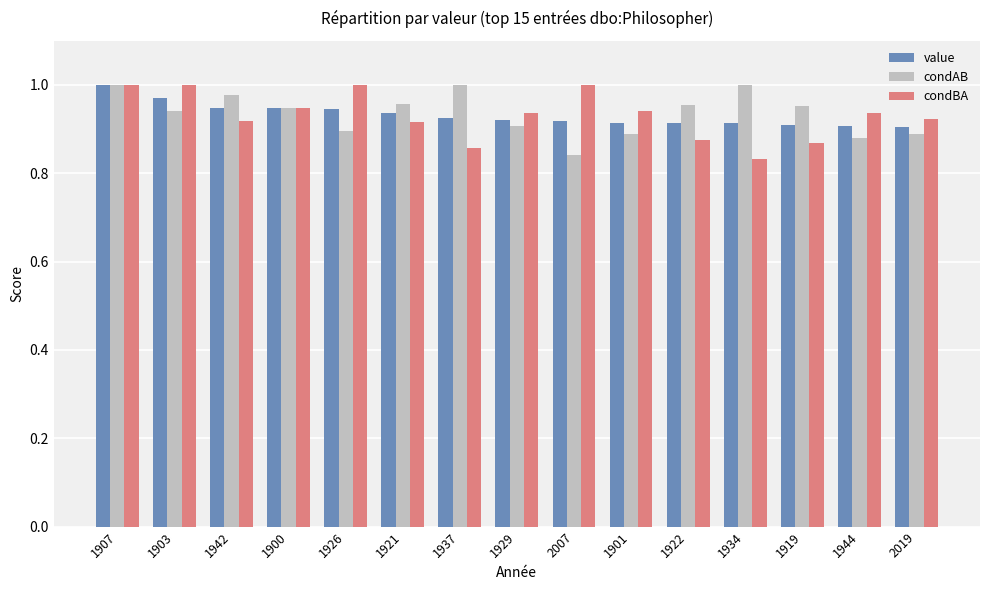

Is the value of value at 2019 greater than the value of condBA at 1919?

Yes